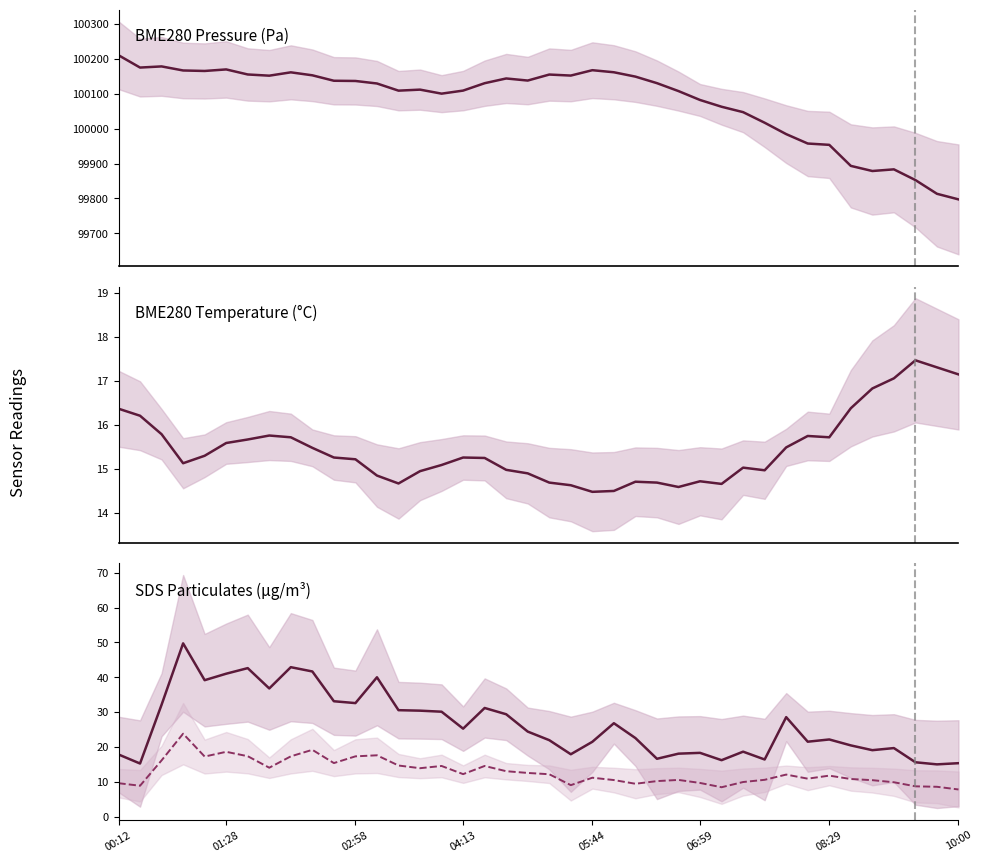

The value of SDS_P2 at 35 is 16.0. True or false?

False